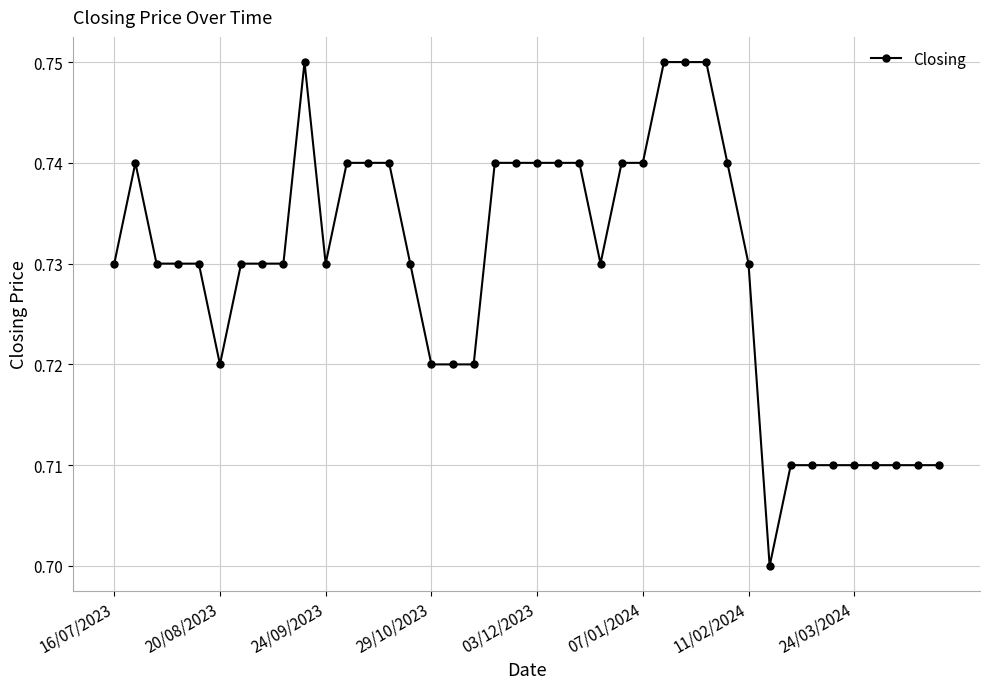

What is the sum of all values?

29.2